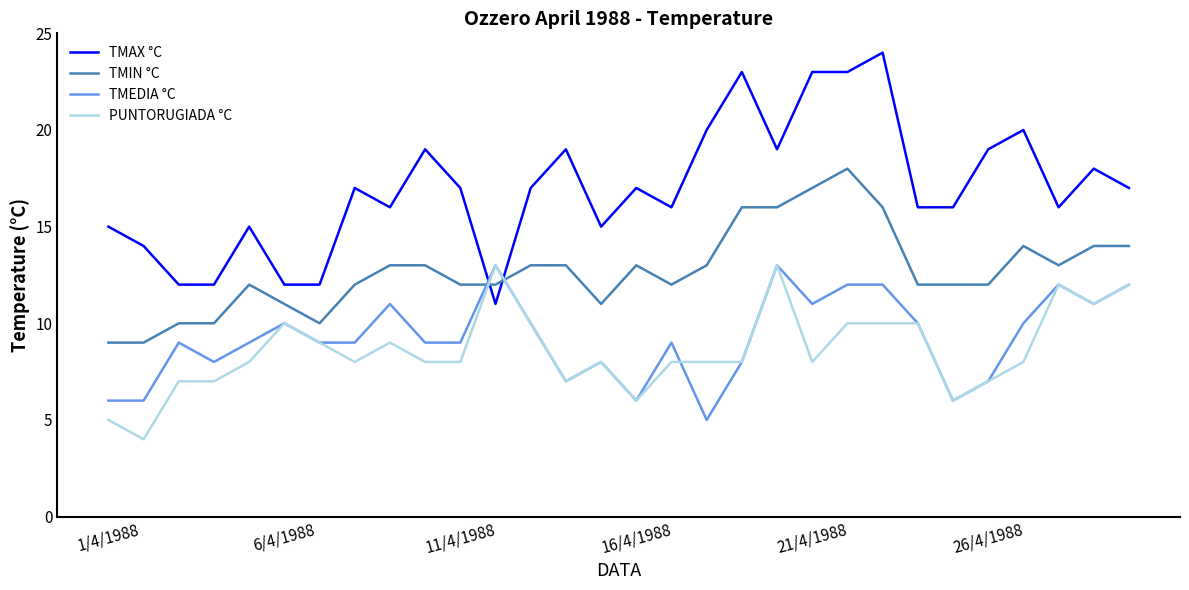

What is the highest value of the PUNTORUGIADA °C series?

13